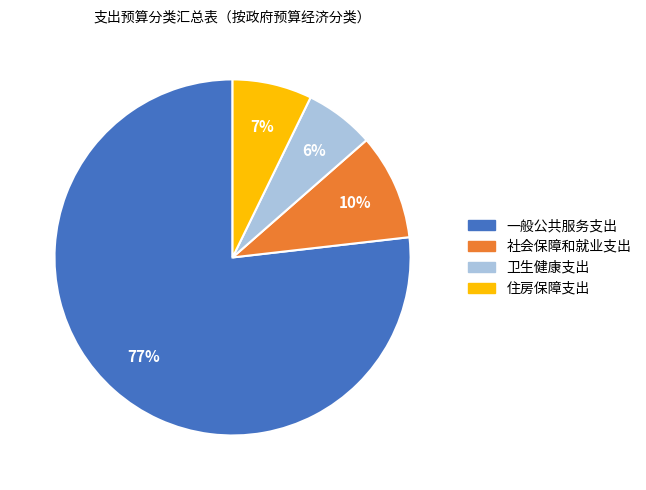

Rank the categories by value from highest to lowest.

一般公共服务支出, 社会保障和就业支出, 住房保障支出, 卫生健康支出